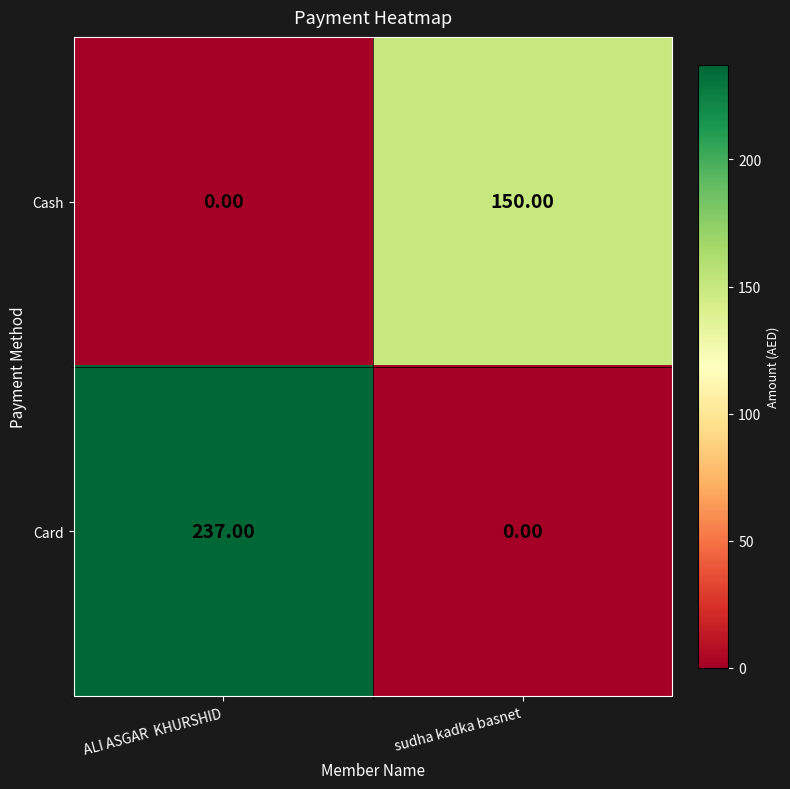

Which series has the largest total across all categories?

Card